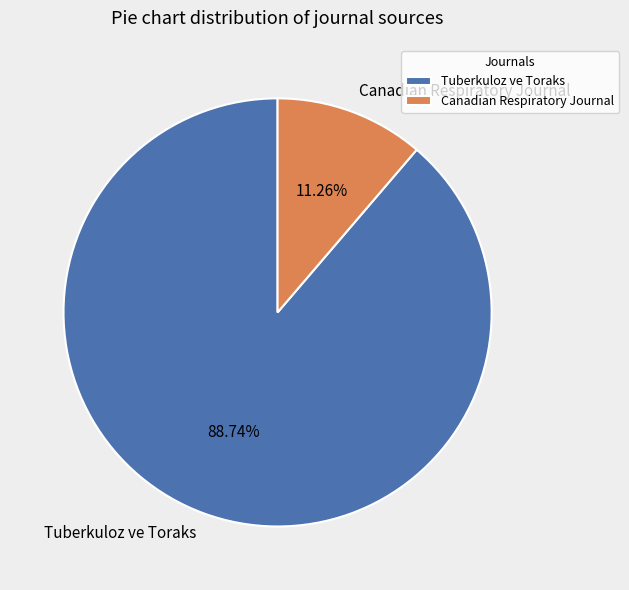

What percentage is the Tuberkuloz ve Toraks slice, to the nearest percent?

89%